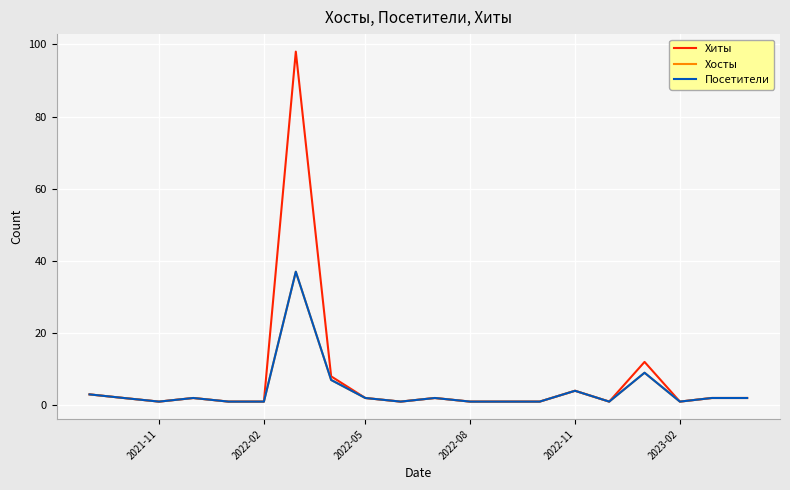

True or false: Посетители and Хосты cross at least once.

False